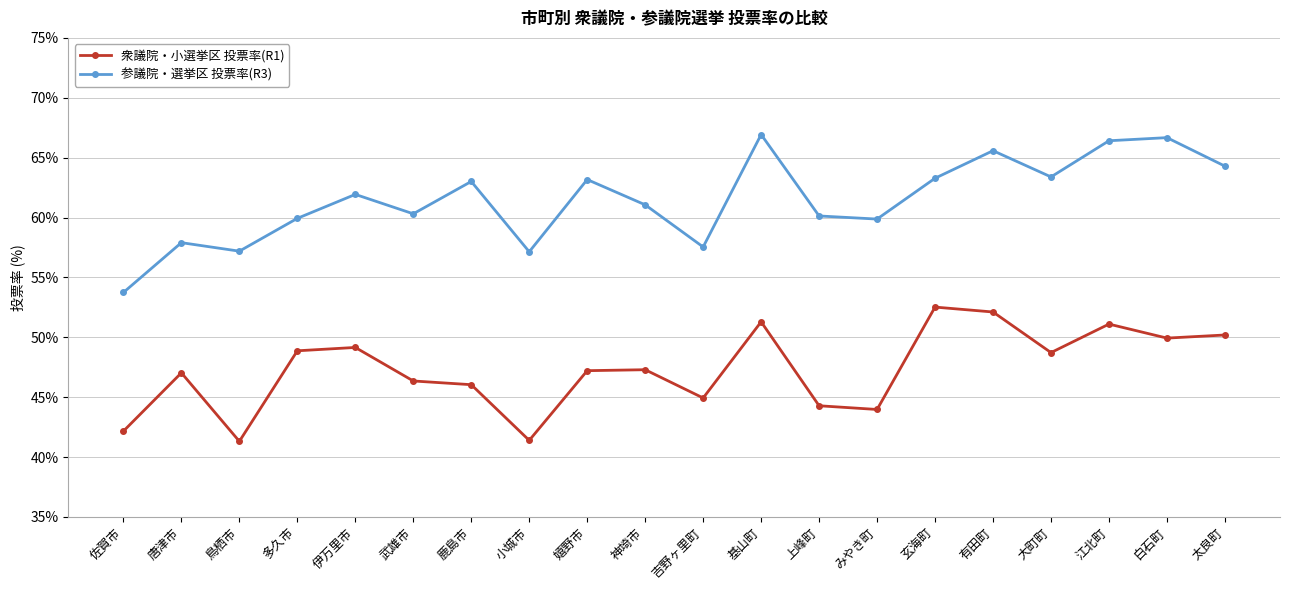

What is the label of the 16th point from the right?

伊万里市